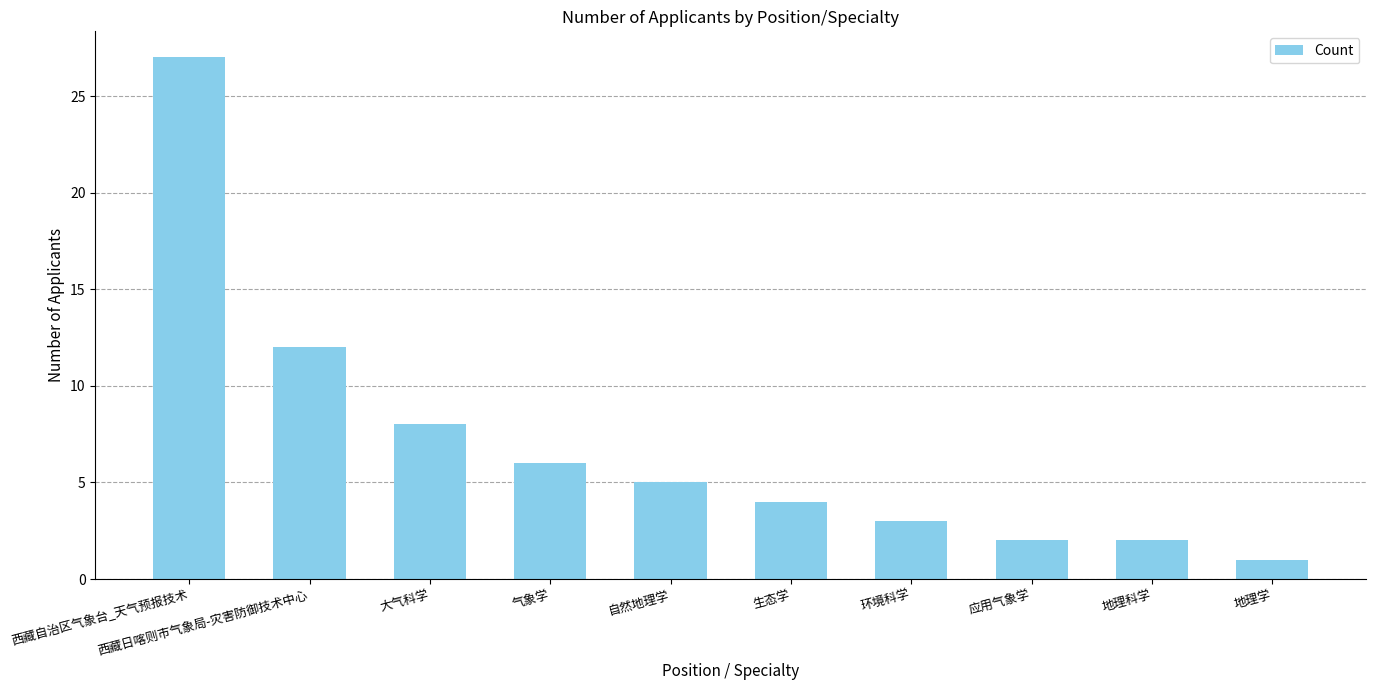

What is the label of the 3rd bar from the right?

应用气象学